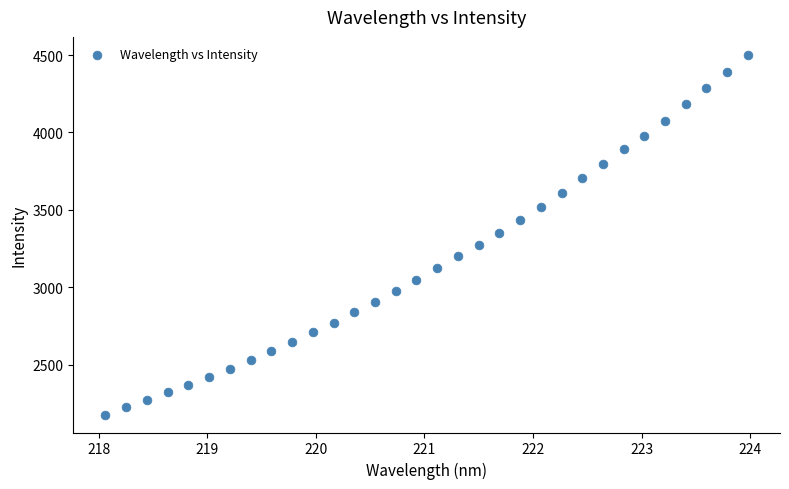

What is the range of Y values (max minus min)?

2324.3